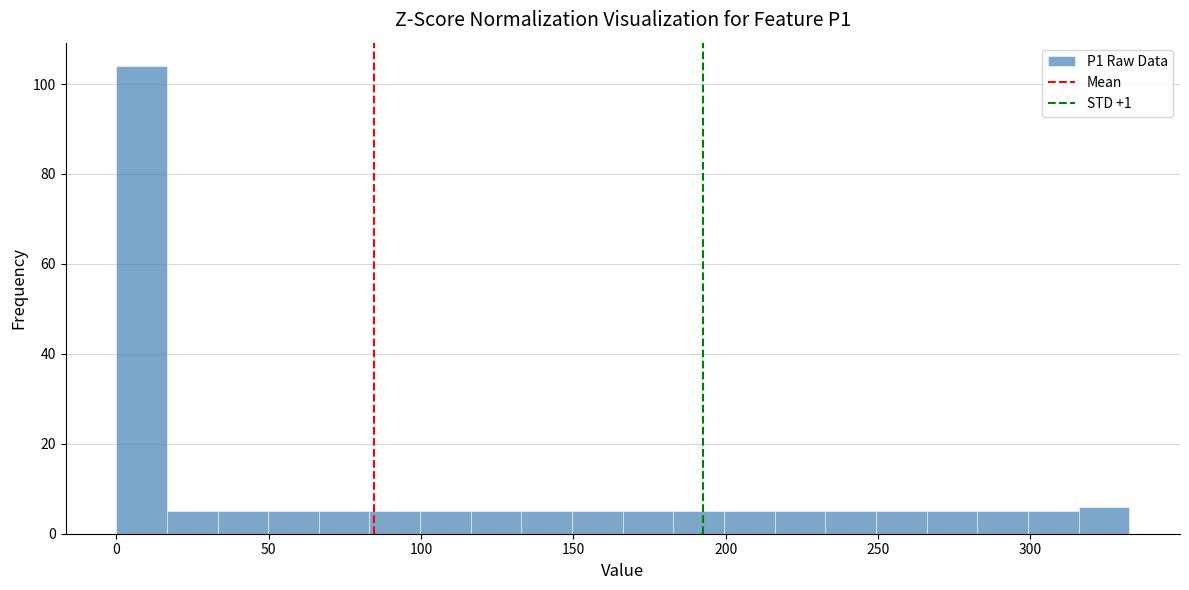

Read against the x-axis, roughly where is the centre of the tallest bar?

10